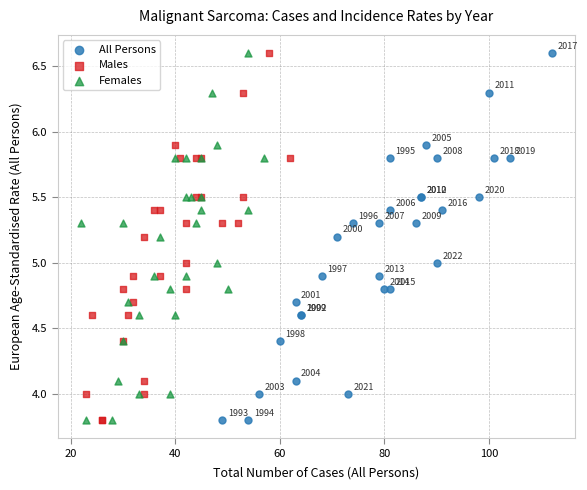

What are all the series names shown in the legend?

All Persons, Males, Females